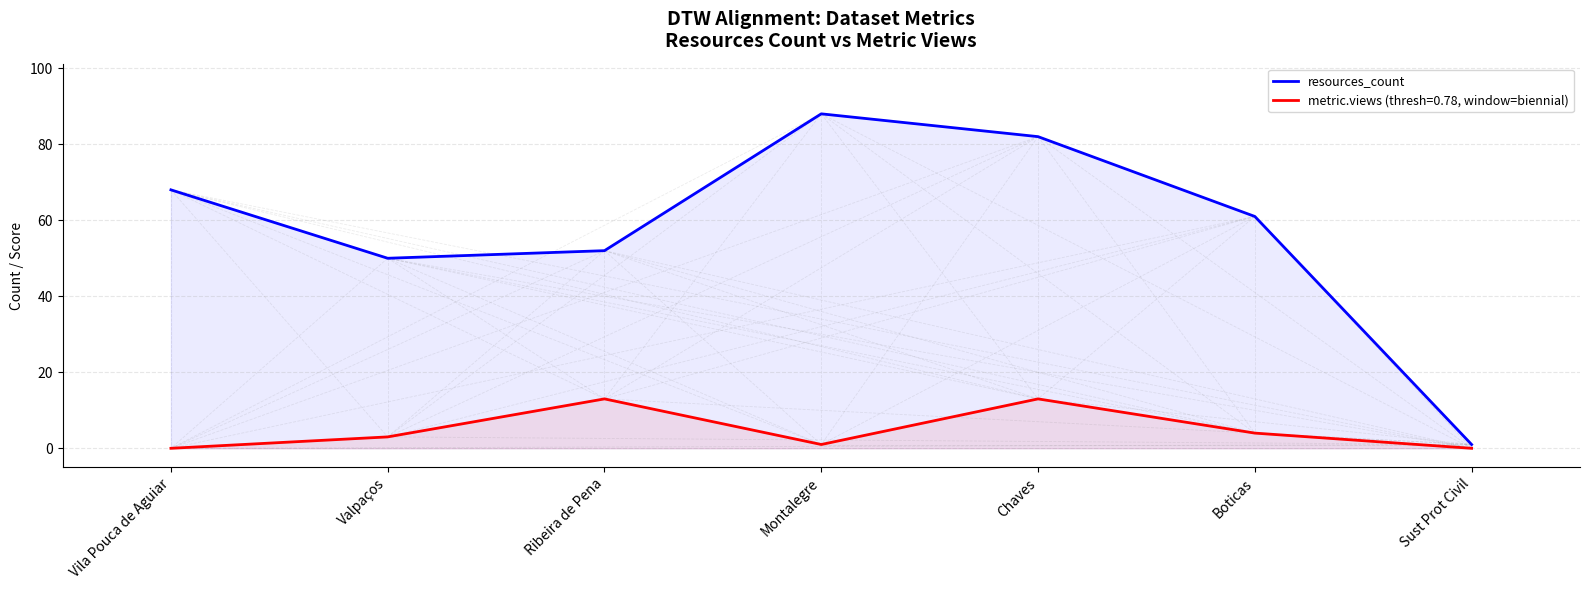

At which label does the data first exceed 61?

Vila Pouca de Aguiar